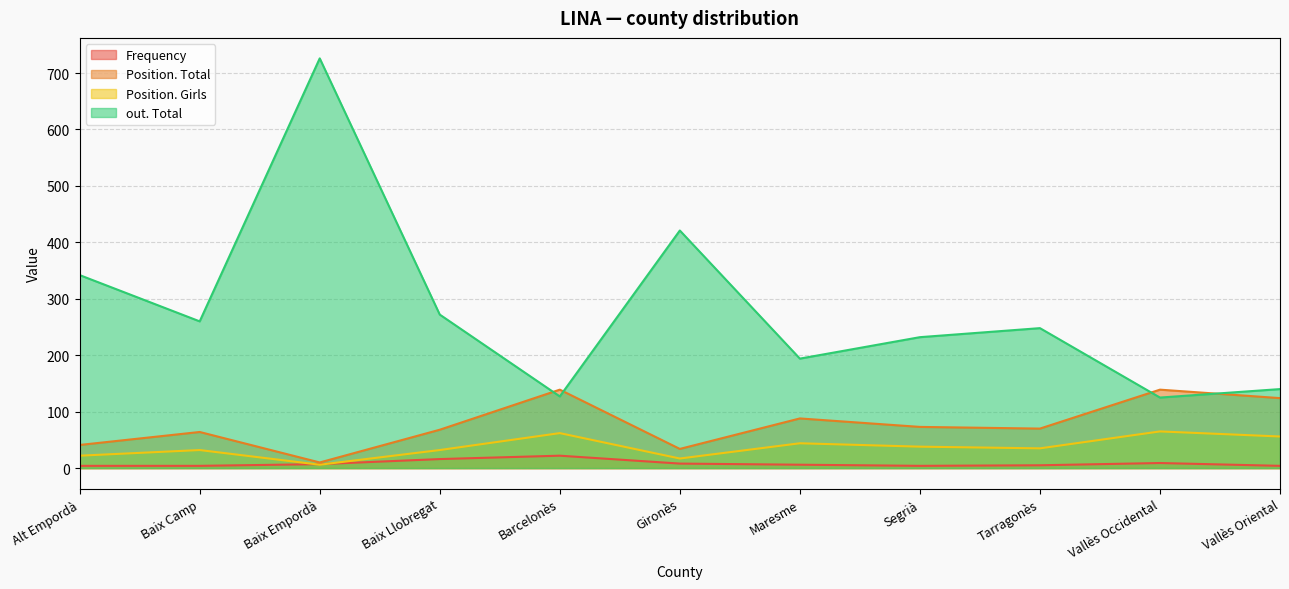

What is the smallest value displayed?

4